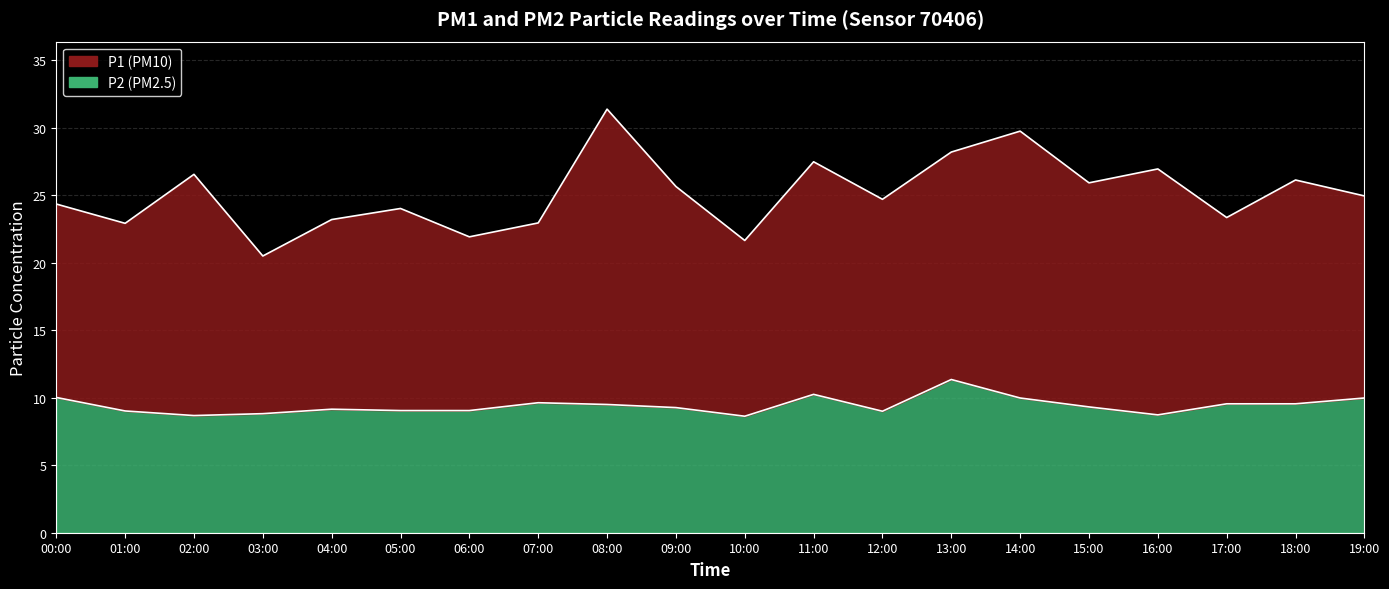

How many values in the P1 series exceed 24?

13